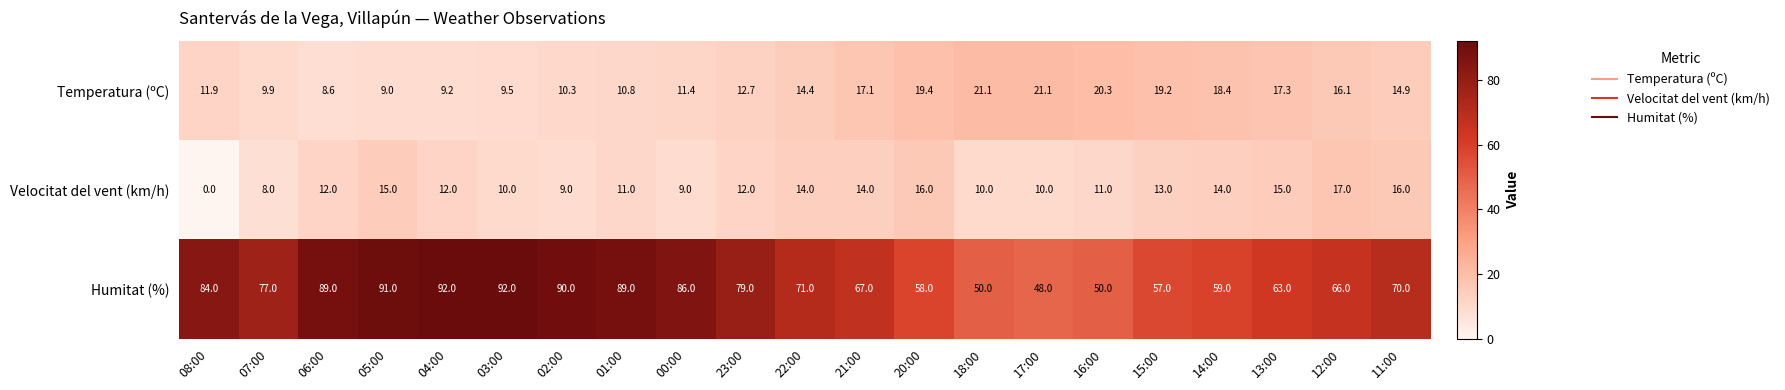

What is the total value across all series at 04:00?

113.2